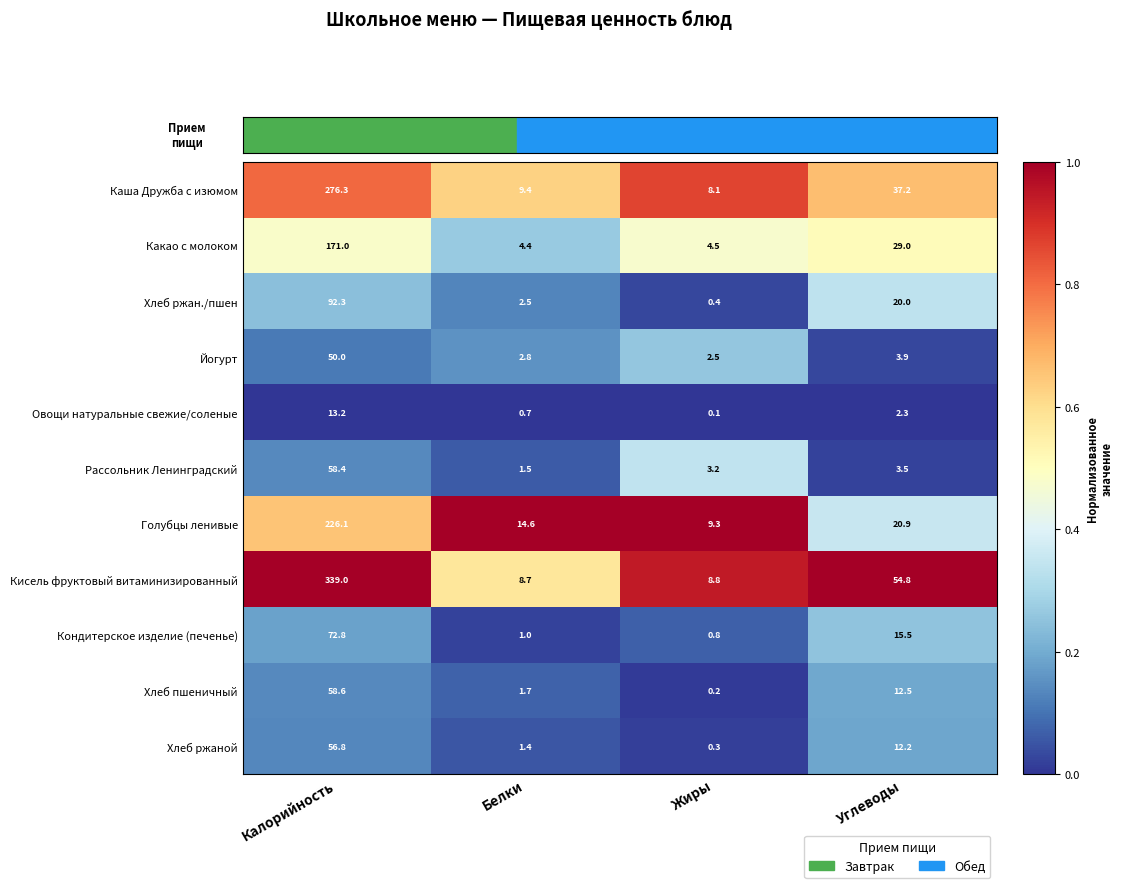

True or false: Кондитерское изделие (печенье) has a value of 15.5 at Углеводы.

True